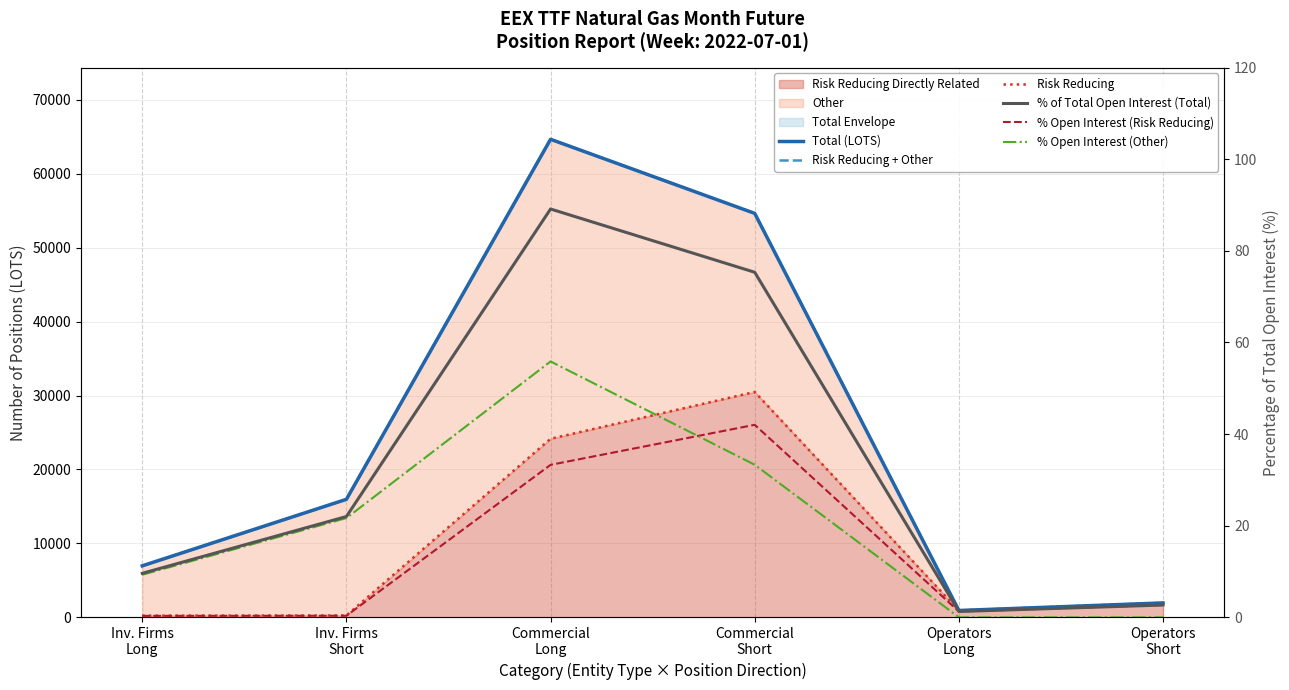

What is the difference between the maximum and minimum values in the Risk Reducing series?

30270.0